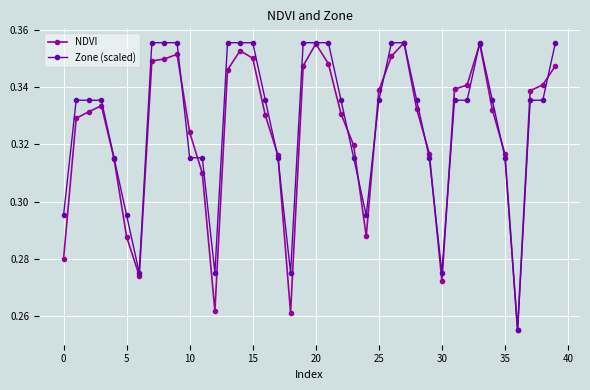

At how many categories does at least one series exceed 0?

40